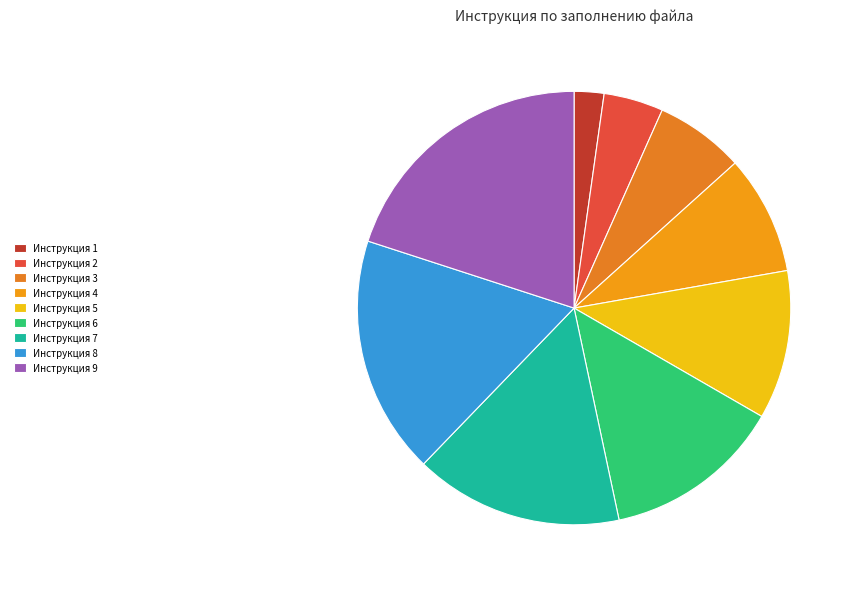

How many slices are in this pie chart?

9